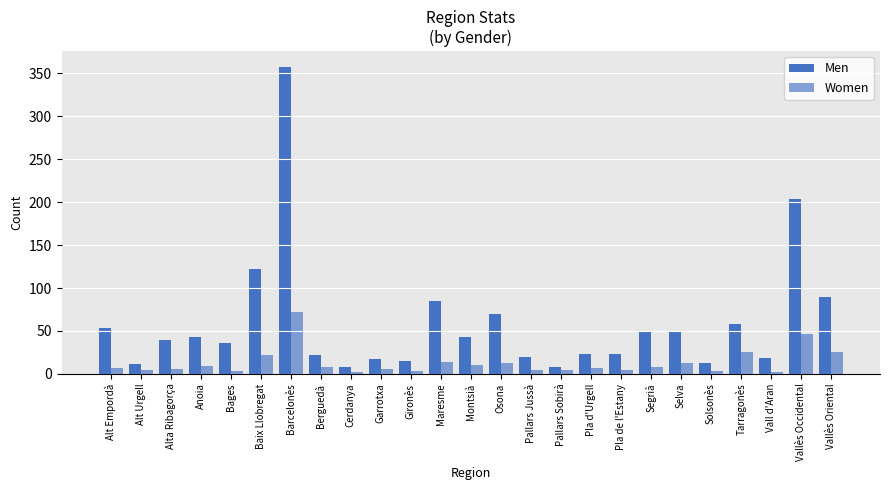

Between Vallès Occidental and Baix Llobregat, which is larger?

Vallès Occidental